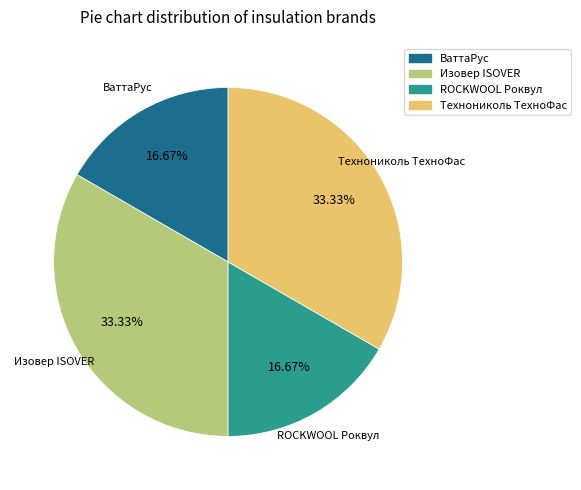

True or false: ВаттаРус accounts for 17% of the total.

True